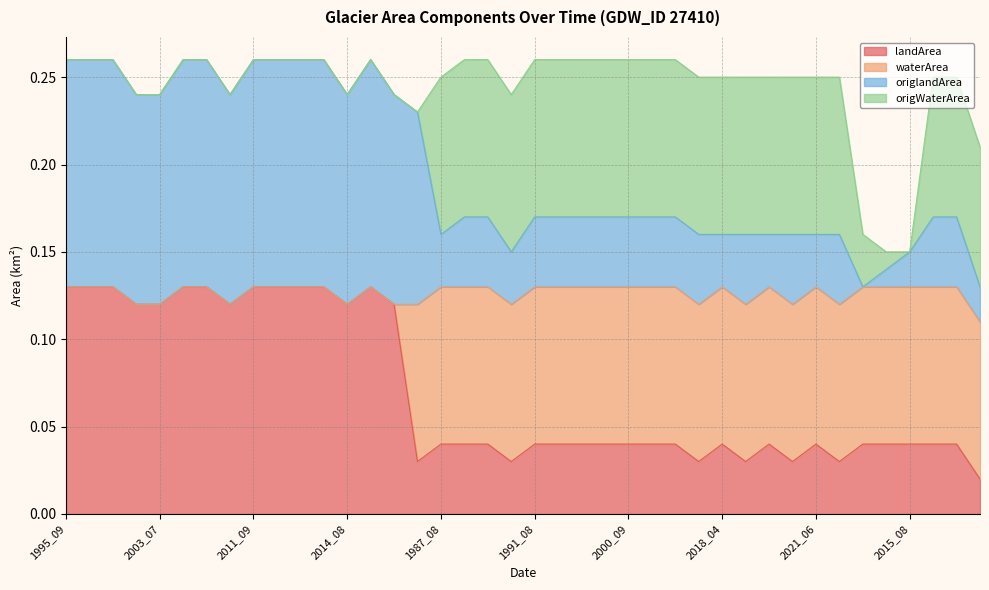

List the labels in order of origlandArea value, largest first.

1995_09, 1998_08, 2001_08, 2005_08, 2008_08, 2011_09, 2012_06, 2014_06, 2014_07, 2017_08, 2002_06, 2003_07, 2011_05, 2014_08, 2019_07, 2011_07, 1987_09, 1990_07, 1991_08, 1994_05, 1997_08, 1998_04, 2000_09, 2001_05, 2015_06, 1994_06, 2013_04, 1987_08, 2017_09, 2018_04, 2020_08, 2020_09, 2021_05, 2021_06, 2021_09, 1991_06, 2015_08, 2009_04, 2011_11, 2005_10